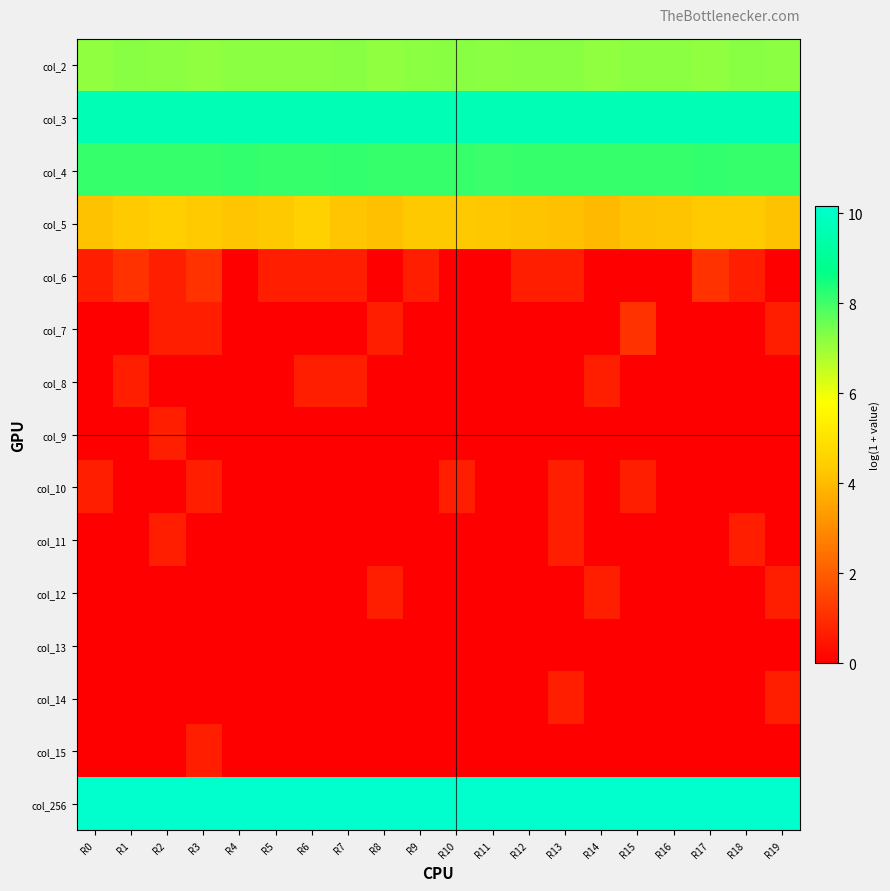

What is the total value across all series at R11?

39.4